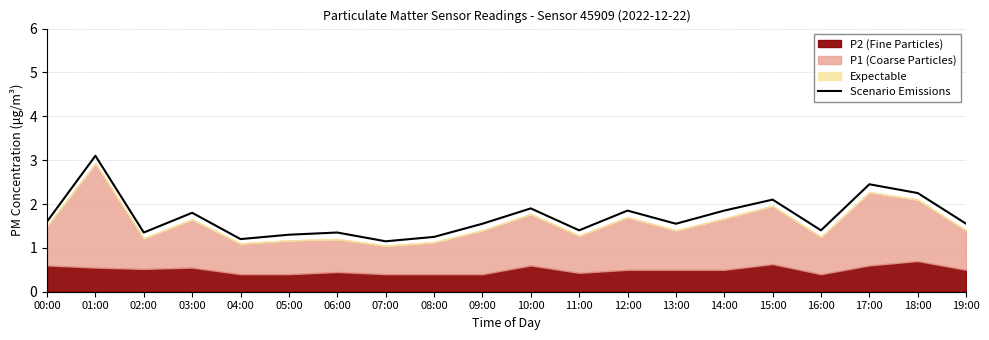

Which category has the lowest value across all series?

07:00